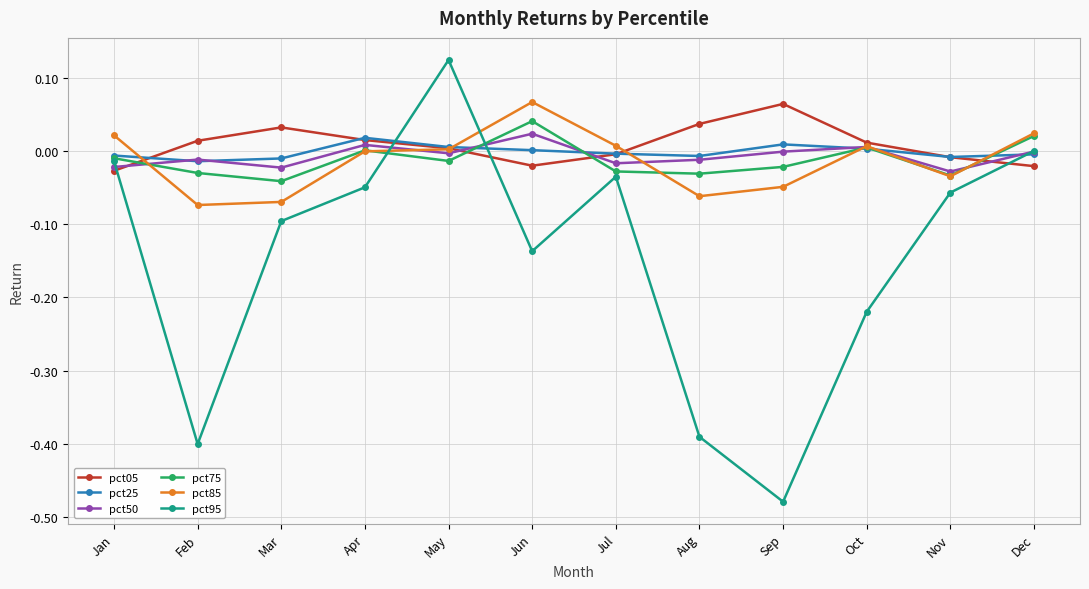

True or false: pct25 has more than 0 interior local peaks.

True